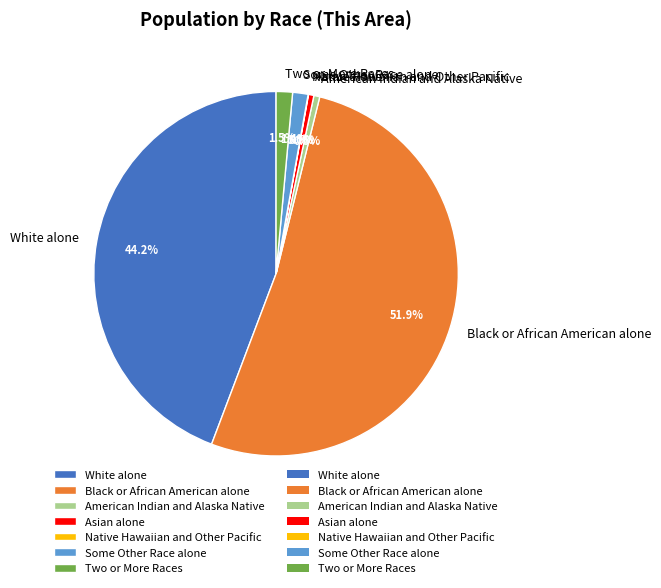

Which slice is the largest?

Black or African American alone